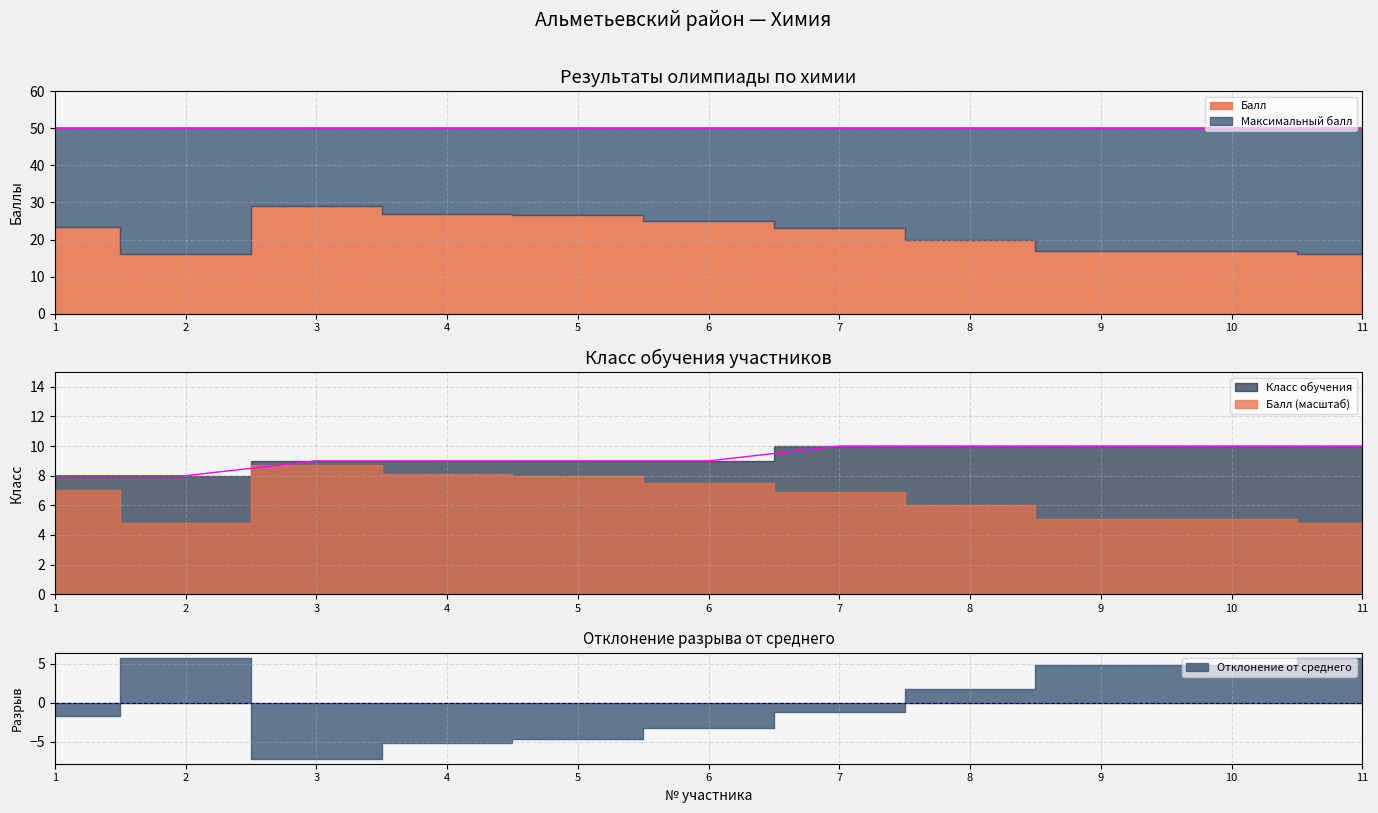

What is the value of the Балл point at the 2nd from the left?

16.0